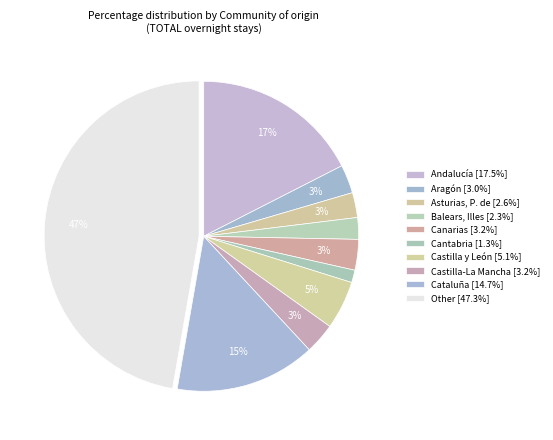

How many slices are in this pie chart?

10